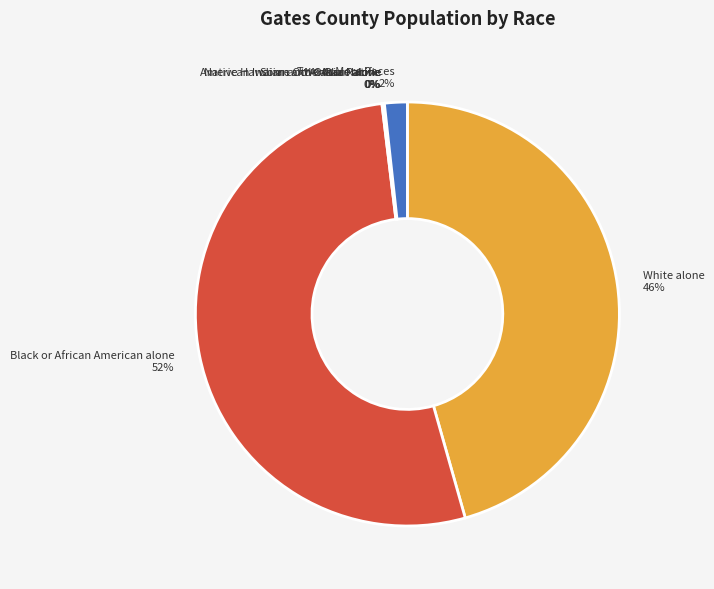

To the nearest percent, what percentage of the pie is Black or African American alone?

52%